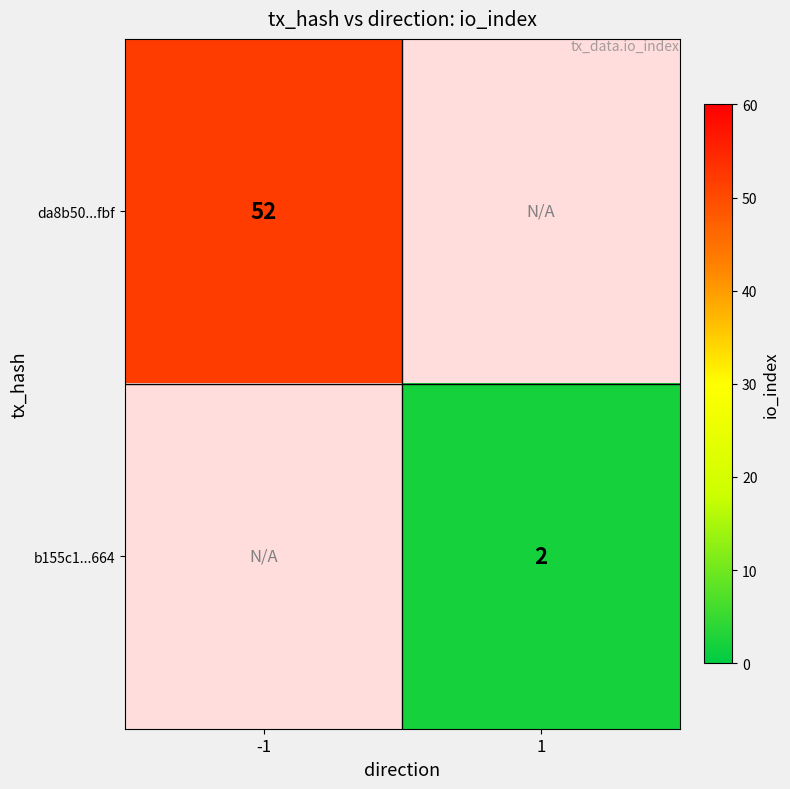

Is it true that da8b50...fbf equals 68 at -1?

False